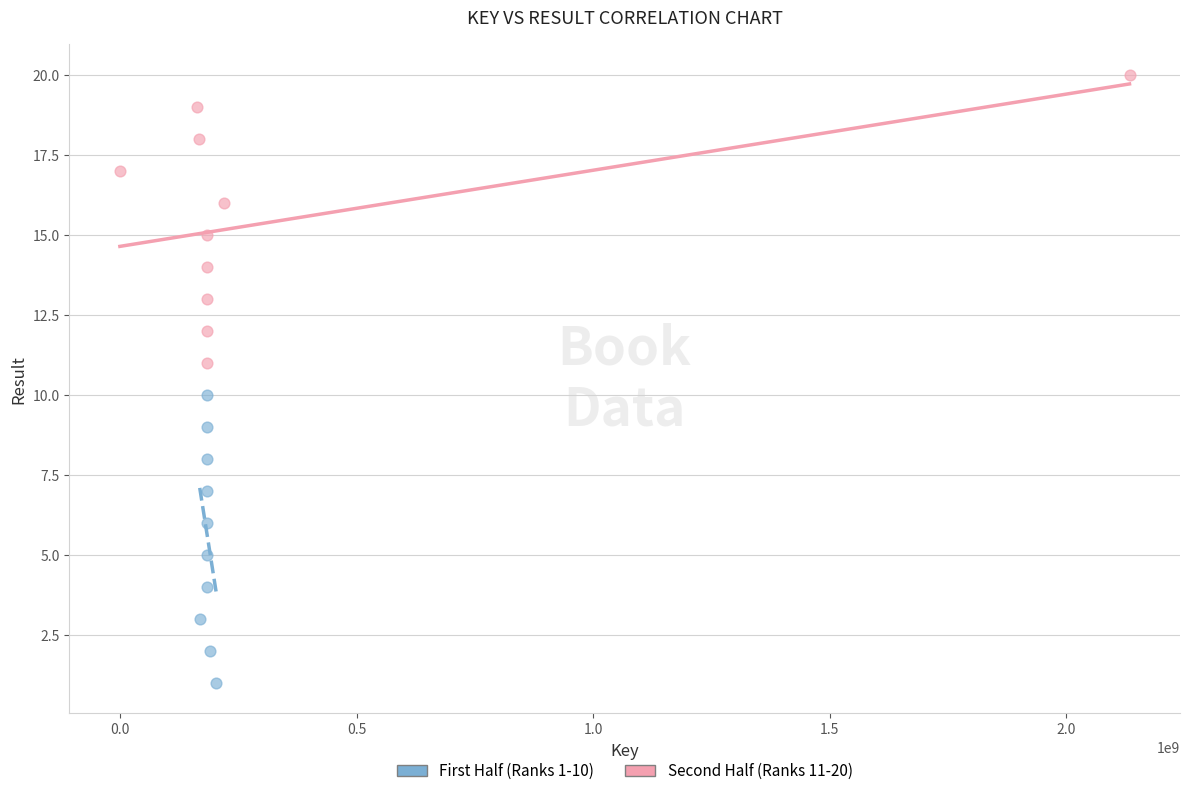

Which series reaches the minimum Y coordinate?

First Half (Ranks 1-10)